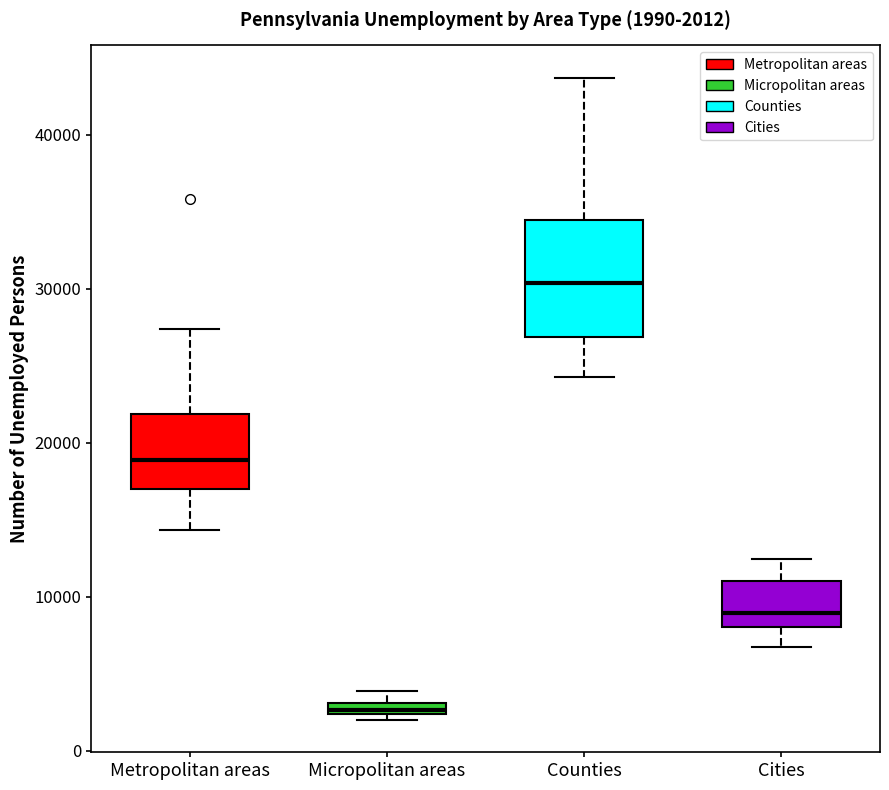

Comparing the boxes themselves (not the whiskers), which one is the tallest?

Counties